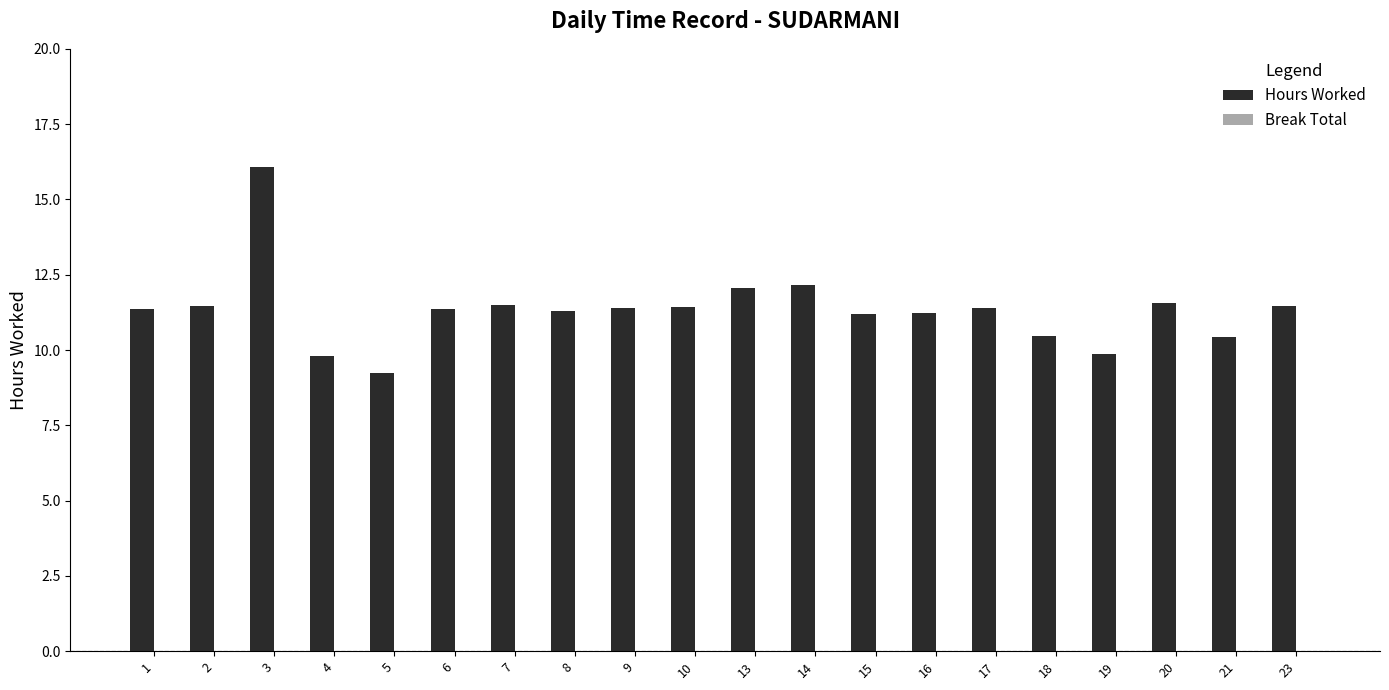

Are the bars horizontal?

No